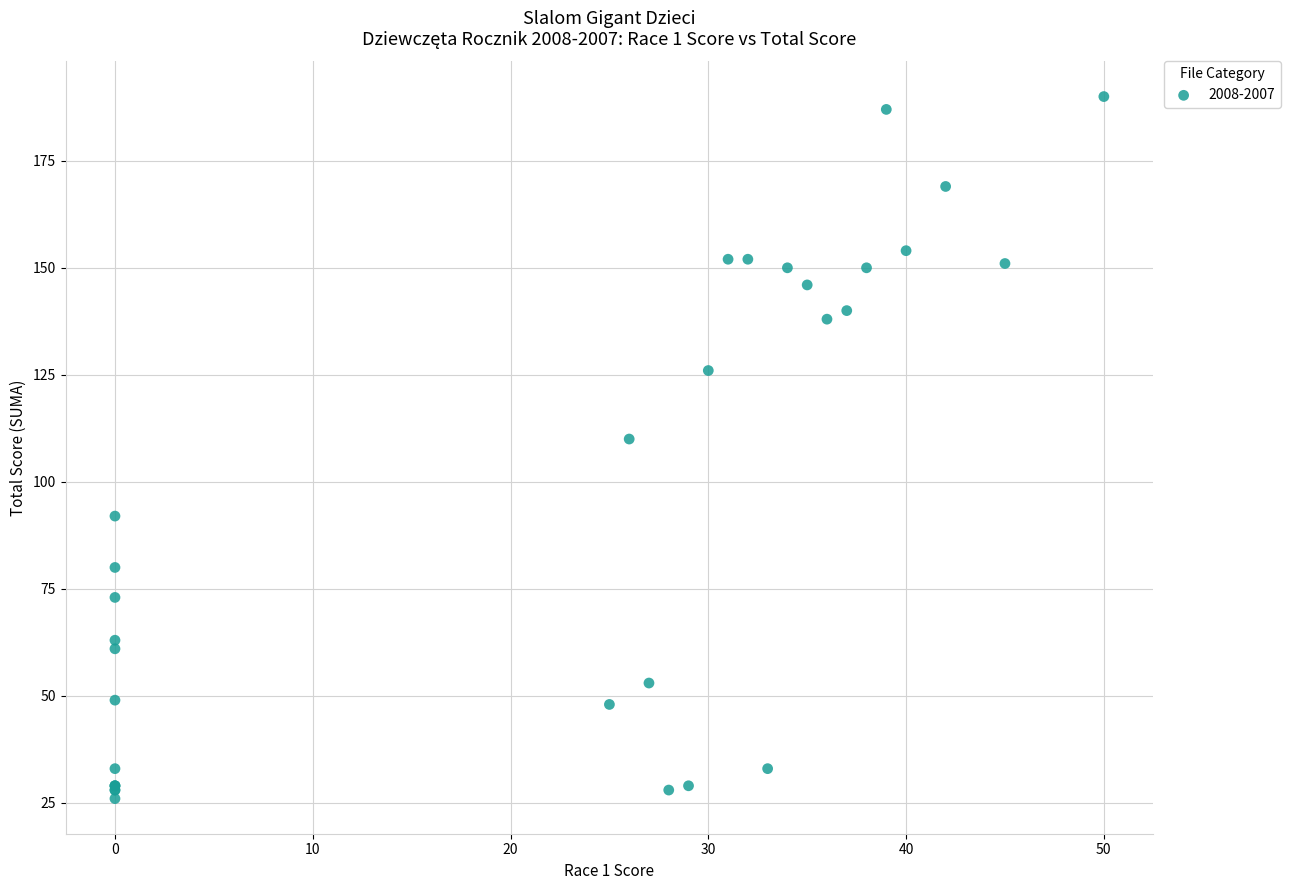

What Y value in the scatter plot is closest to 108?

110